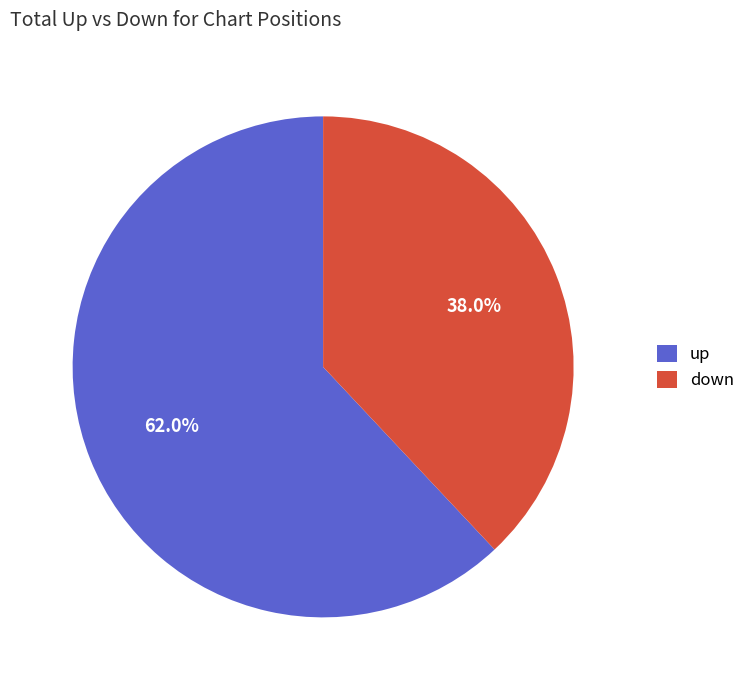

How many slices are in this pie chart?

2